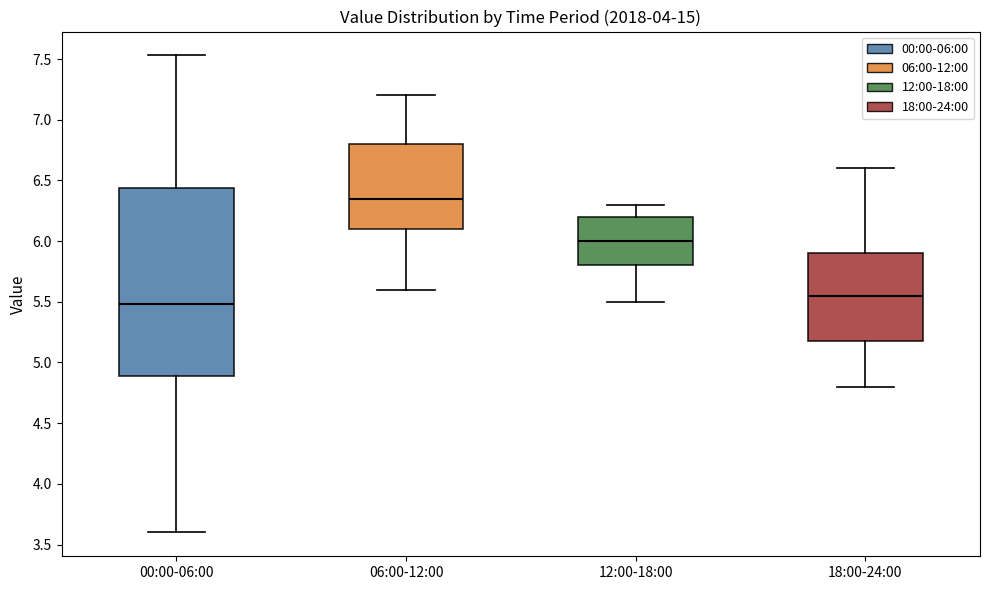

Which box is the tallest, from its lower edge to its upper edge?

00:00-06:00